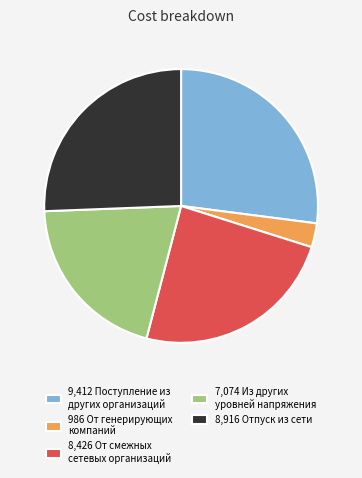

Which category has the biggest portion of the pie?

9,412 Поступление из других организаций